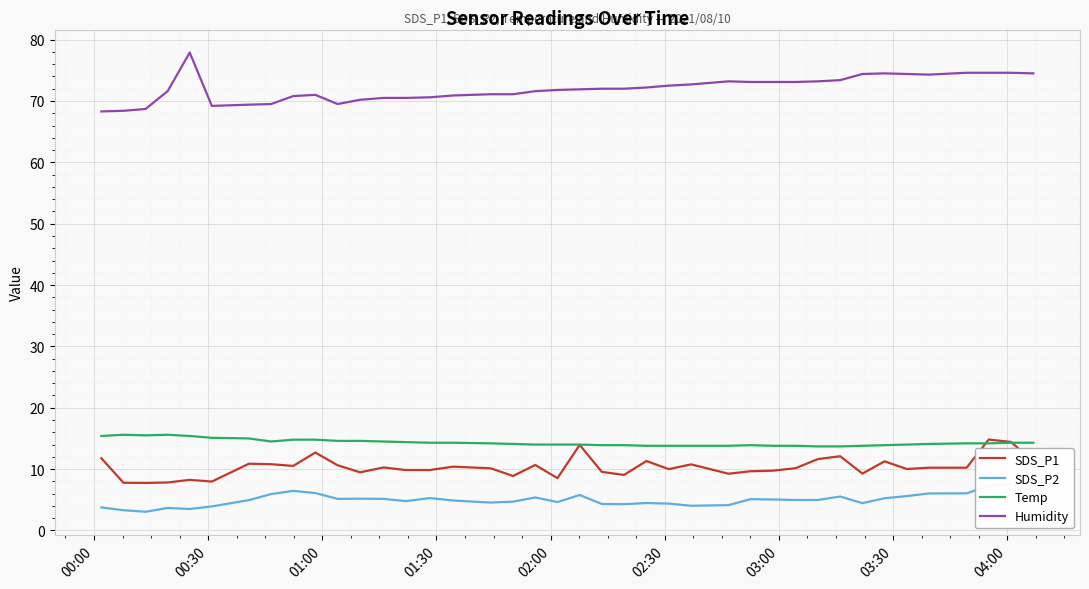

At how many categories does at least one series exceed 19?

40